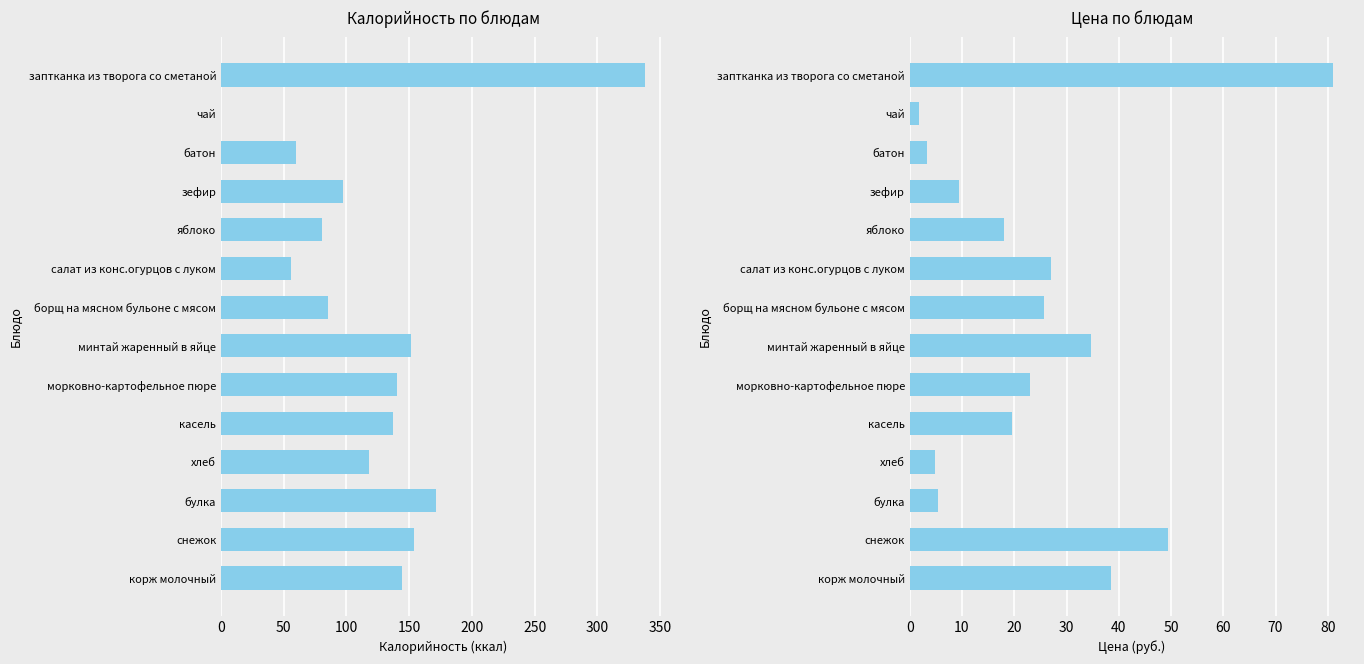

Which has a higher value, борщ на мясном бульоне с мясом or яблоко?

борщ на мясном бульоне с мясом